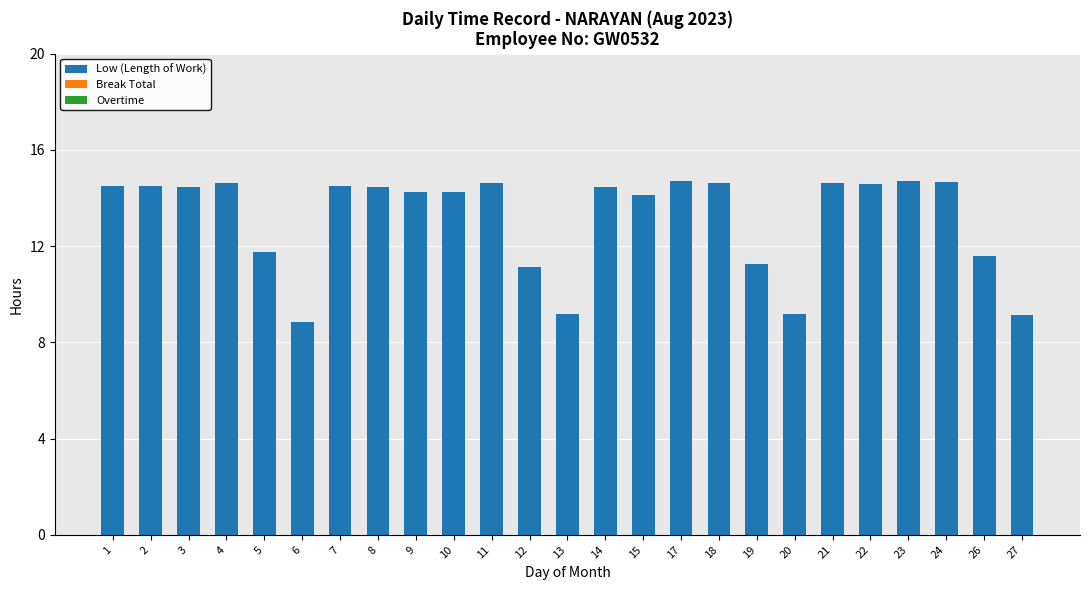

What is the average value?

13.1